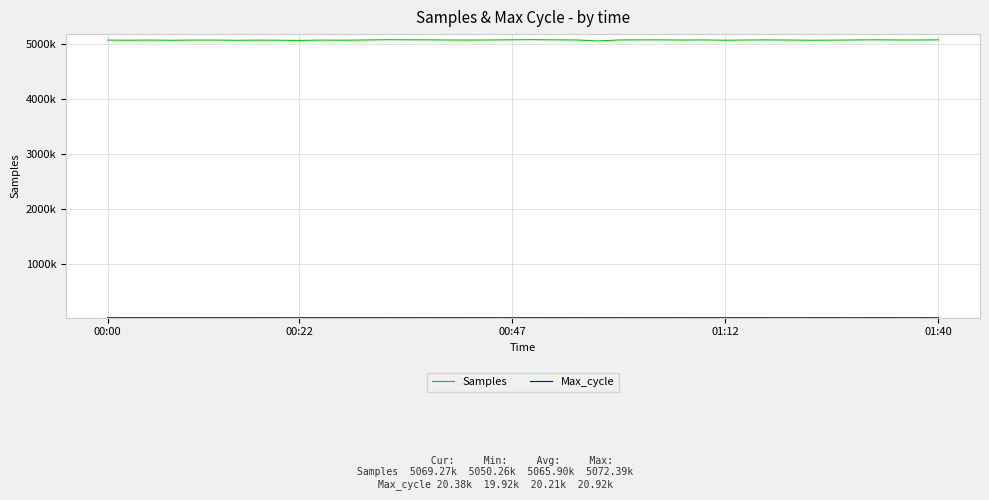

Does the chart have visible grid lines?

Yes